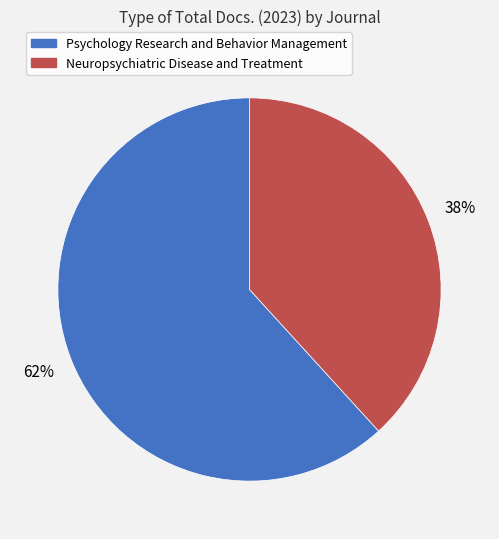

The Psychology Research and Behavior Management slice represents 52% of the pie. True or false?

False